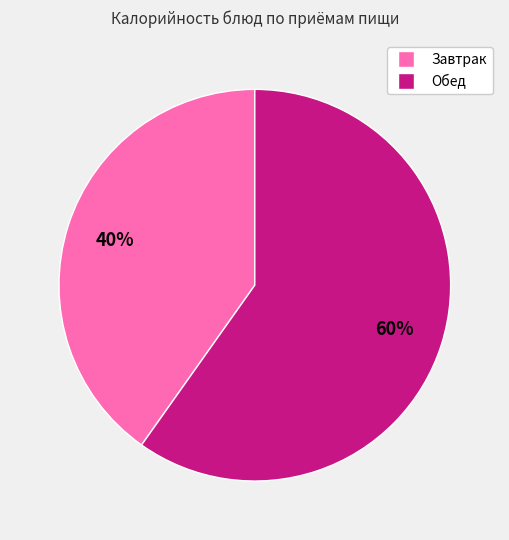

To the nearest percent, what is the difference between the largest and smallest slice percentages?

20%